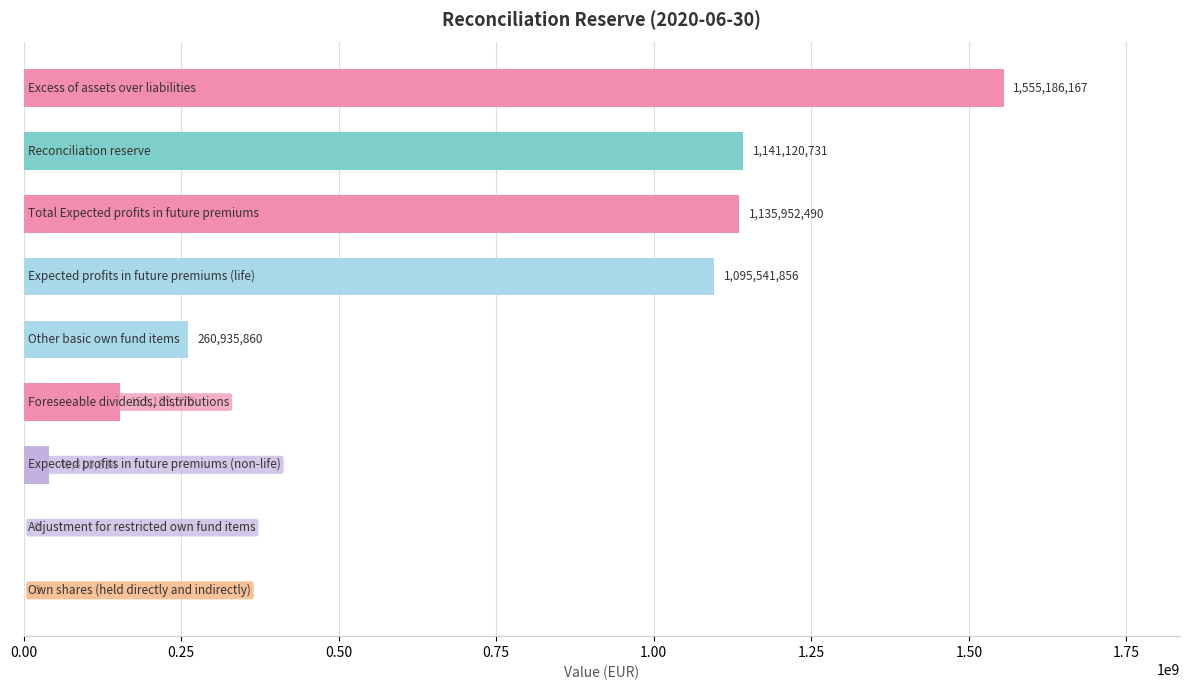

What is the maximum value shown in the chart?

1555186167.2